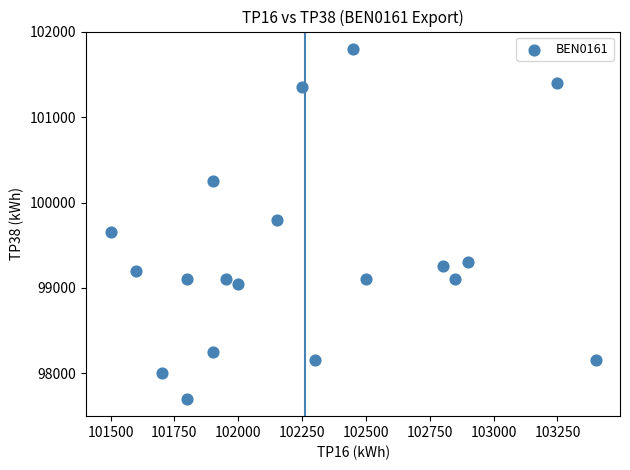

What is the range of X values (max minus min)?

1900